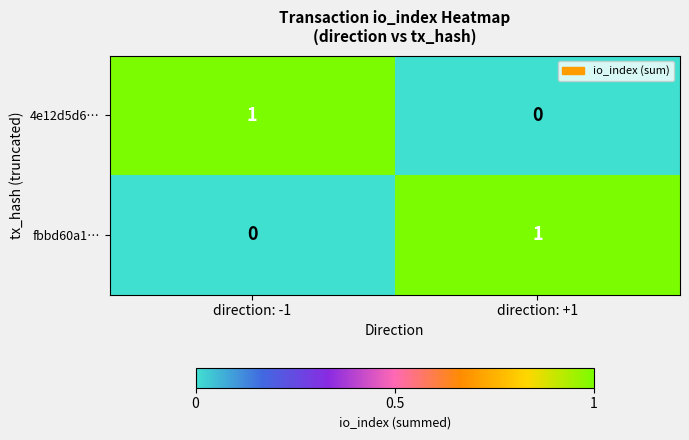

Where is fbbd60a1… nearest to the value 0?

direction: -1